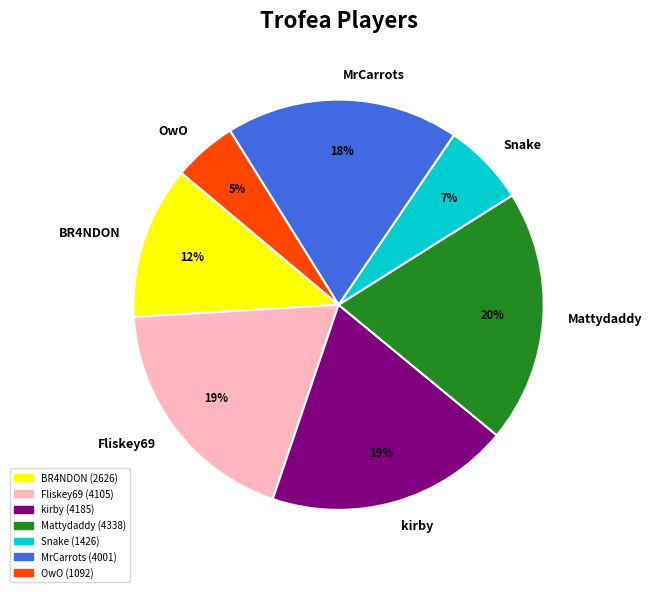

Approximately how many times larger is the value at BR4NDON compared to Mattydaddy?

0.6